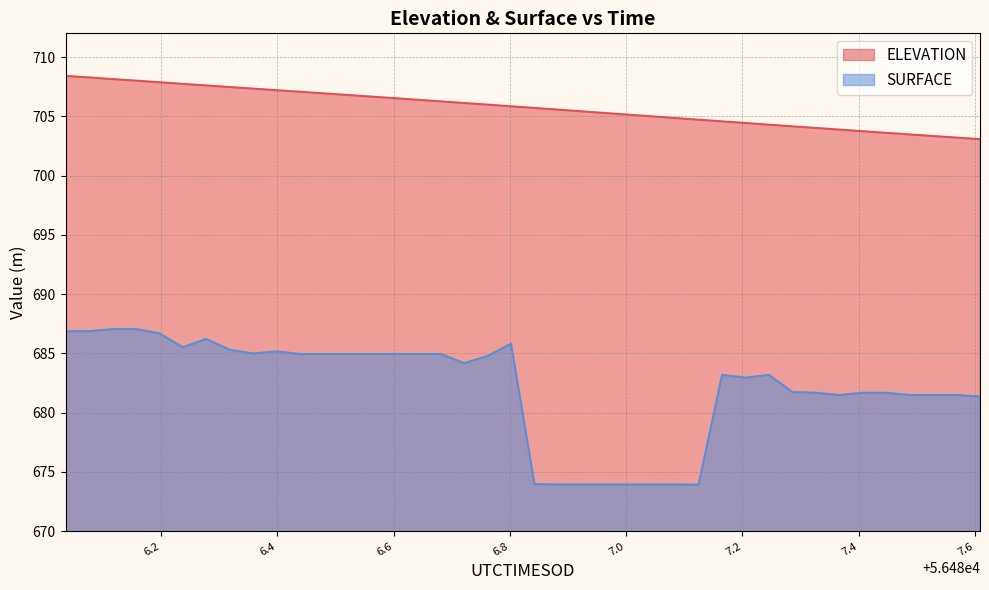

Where does the SURFACE series first go above 684?

56486.0359